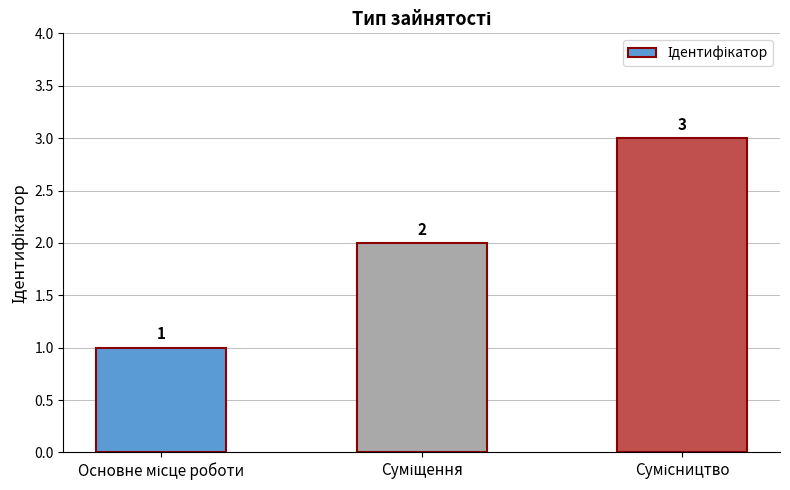

What is the average value?

2